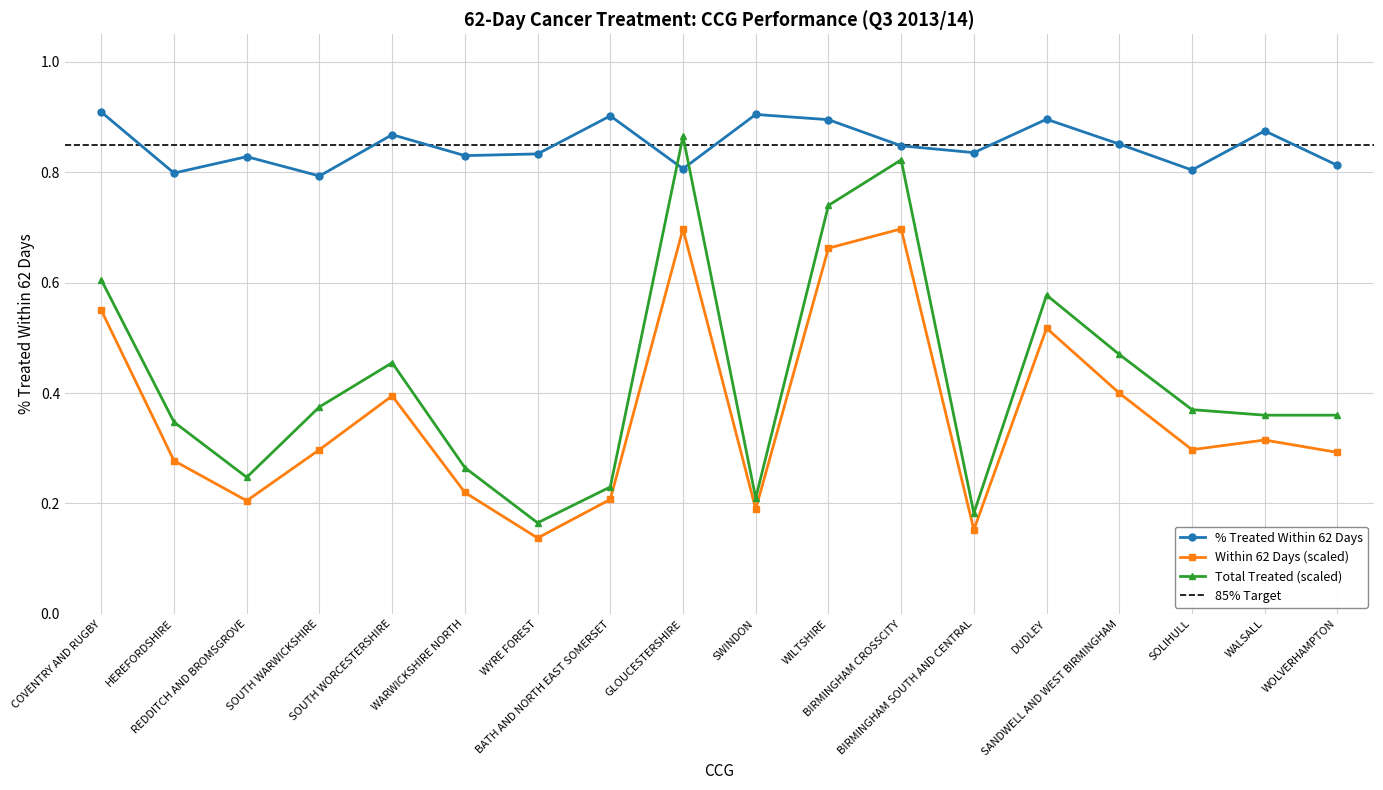

What is the sum of all ALL CANCER values?

15.3